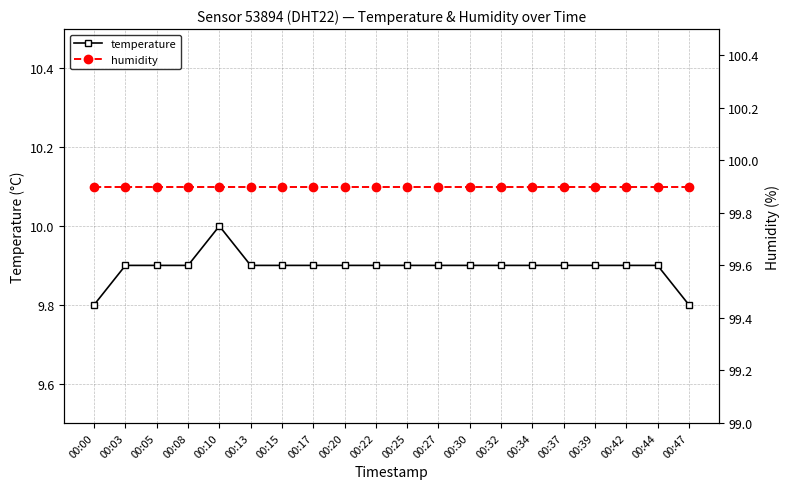

What is the difference between the maximum and second lowest values in the temperature series?

0.2